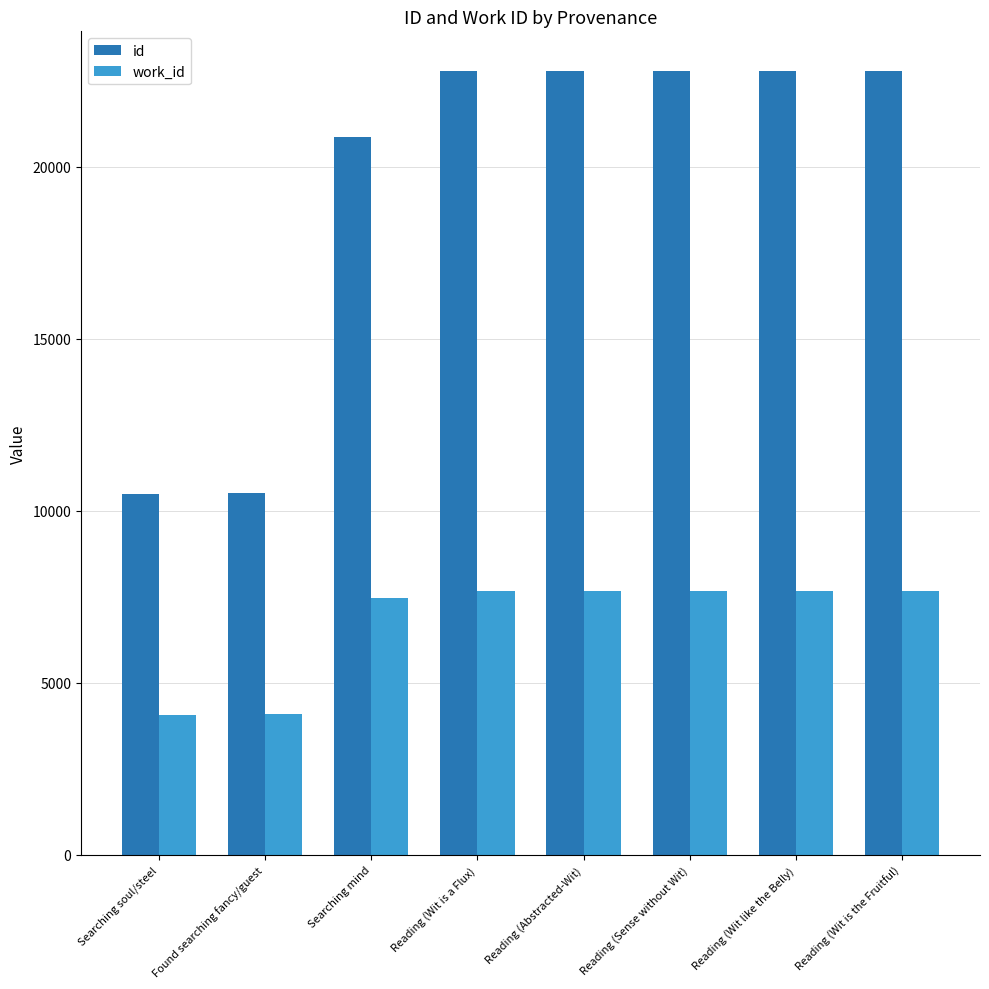

What is the sum of the id values at Reading (Wit is the Fruitful) and Reading (Abstracted-Wit)?

45596